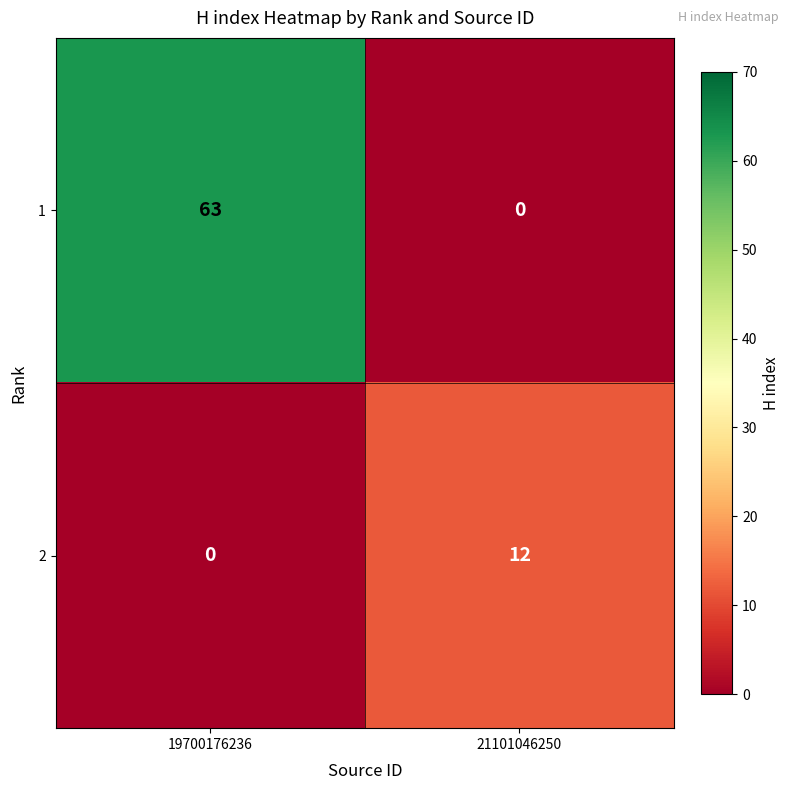

How many distinct data groups are displayed?

2